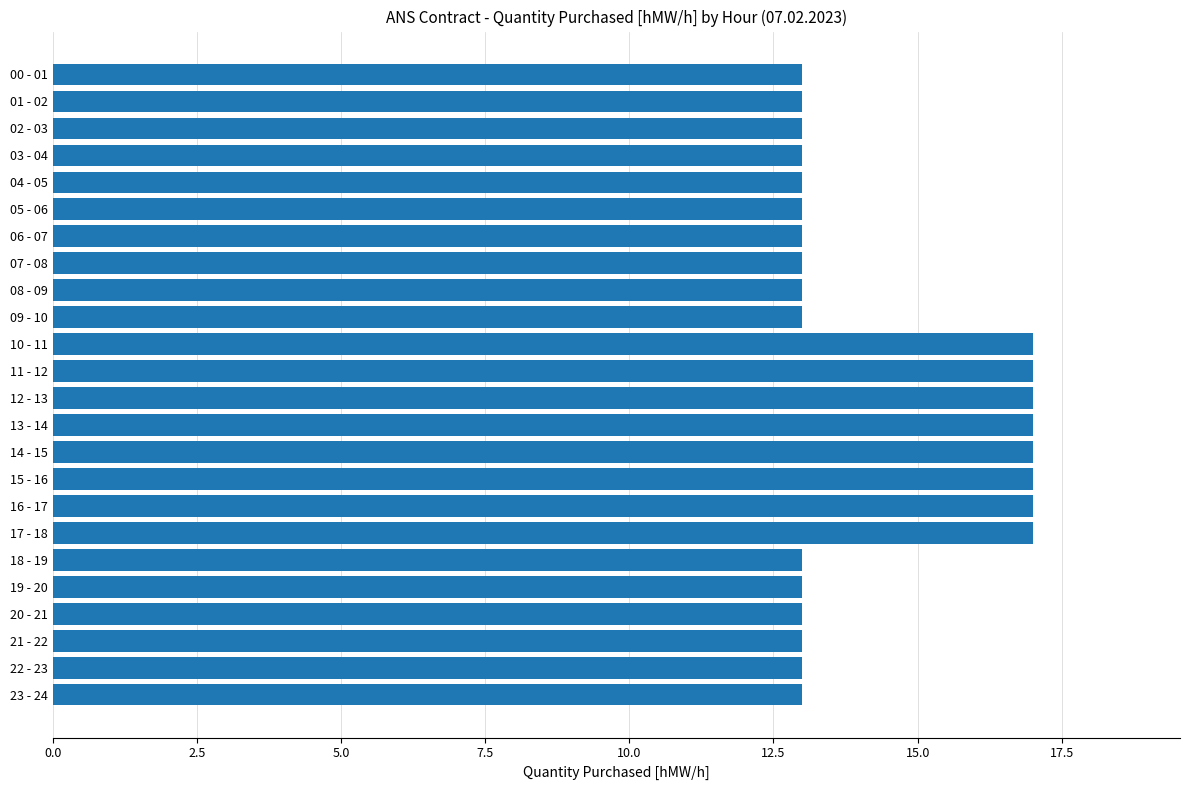

How many values are between 13 and 17?

24